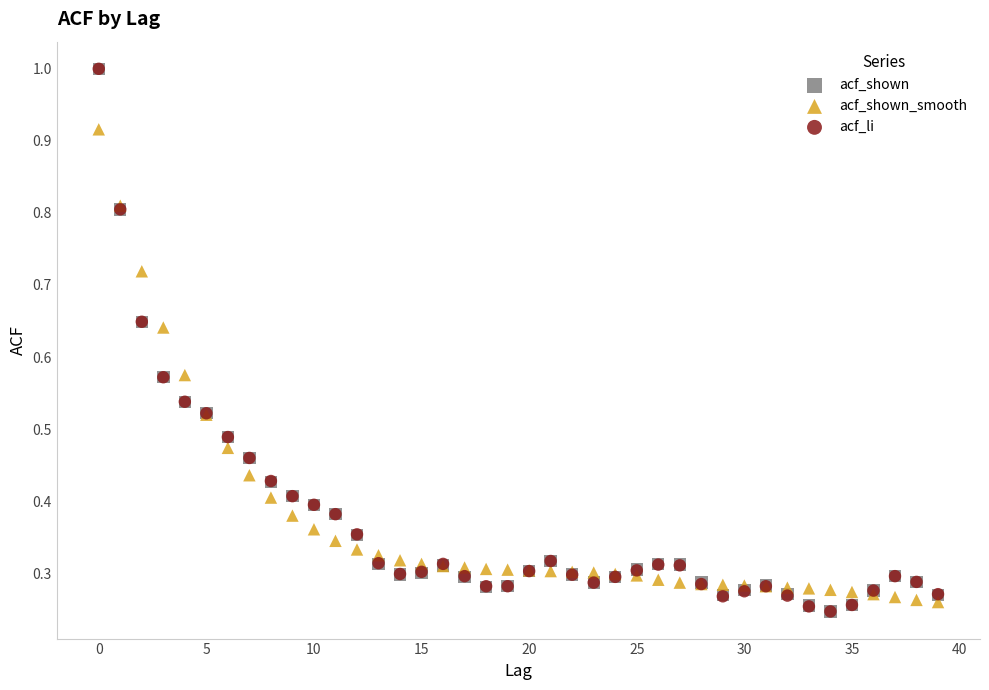

What are all the series names shown in the legend?

acf_shown, acf_shown_smooth, acf_li